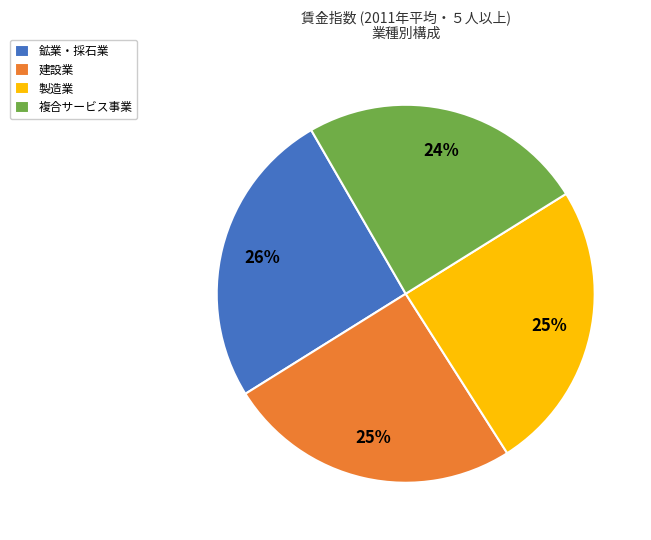

Approximately how many times larger is the value at 製造業 compared to 建設業?

1.0